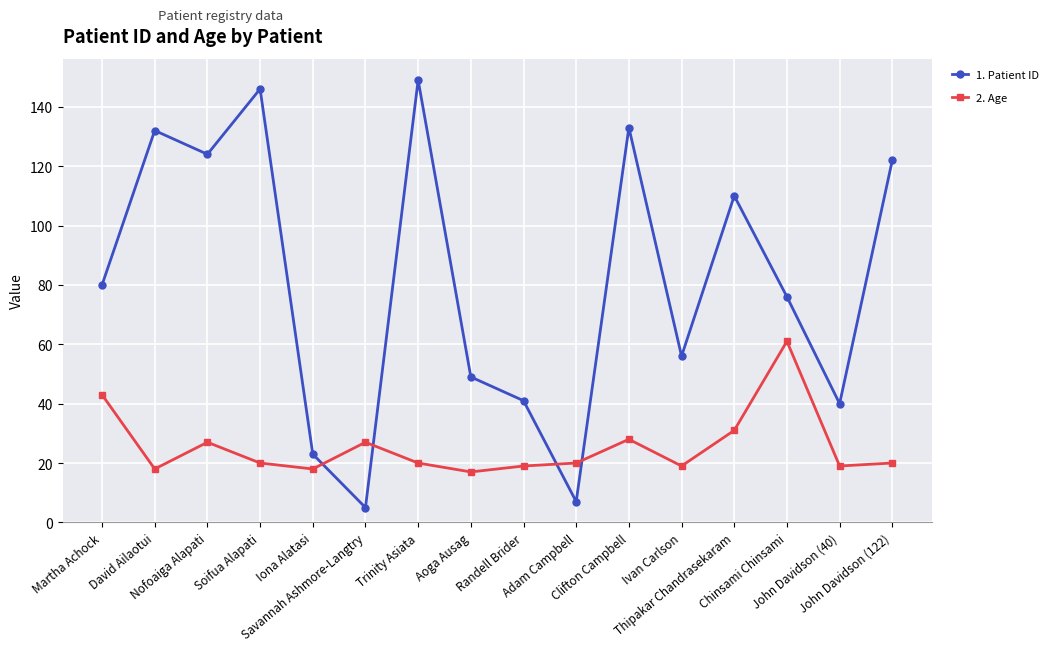

What is the maximum value shown in the chart?

149